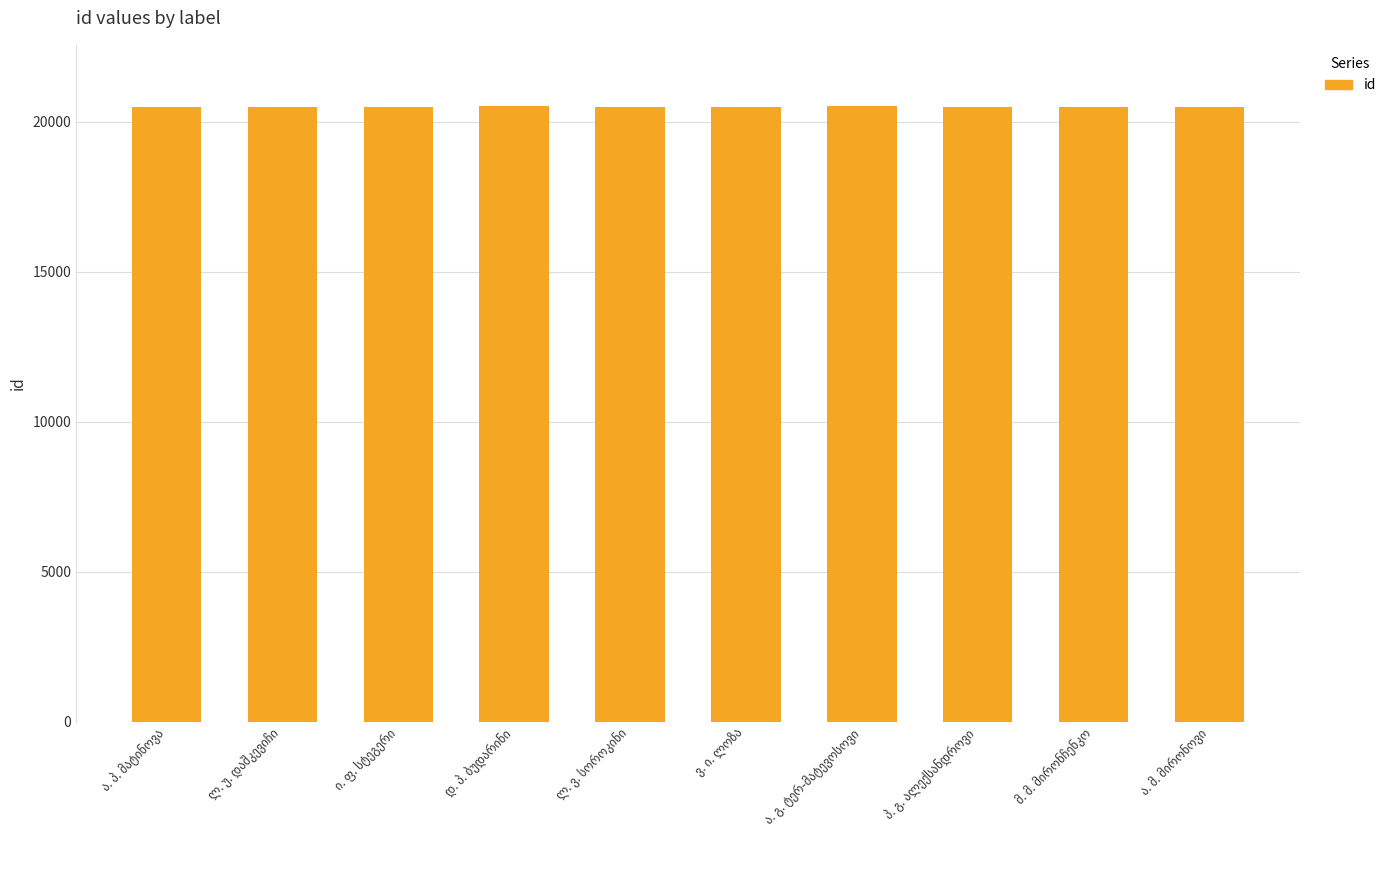

Are the bars grouped side by side (vs. stacked)?

No